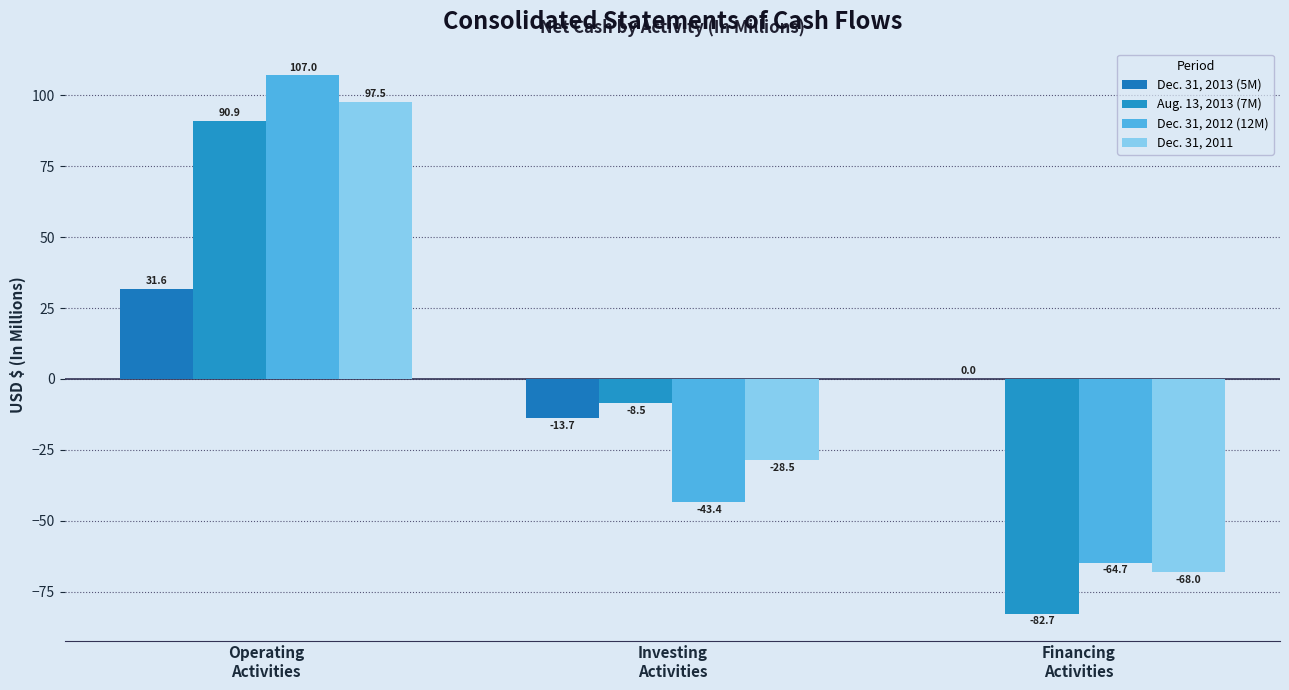

Are the bars horizontal?

No